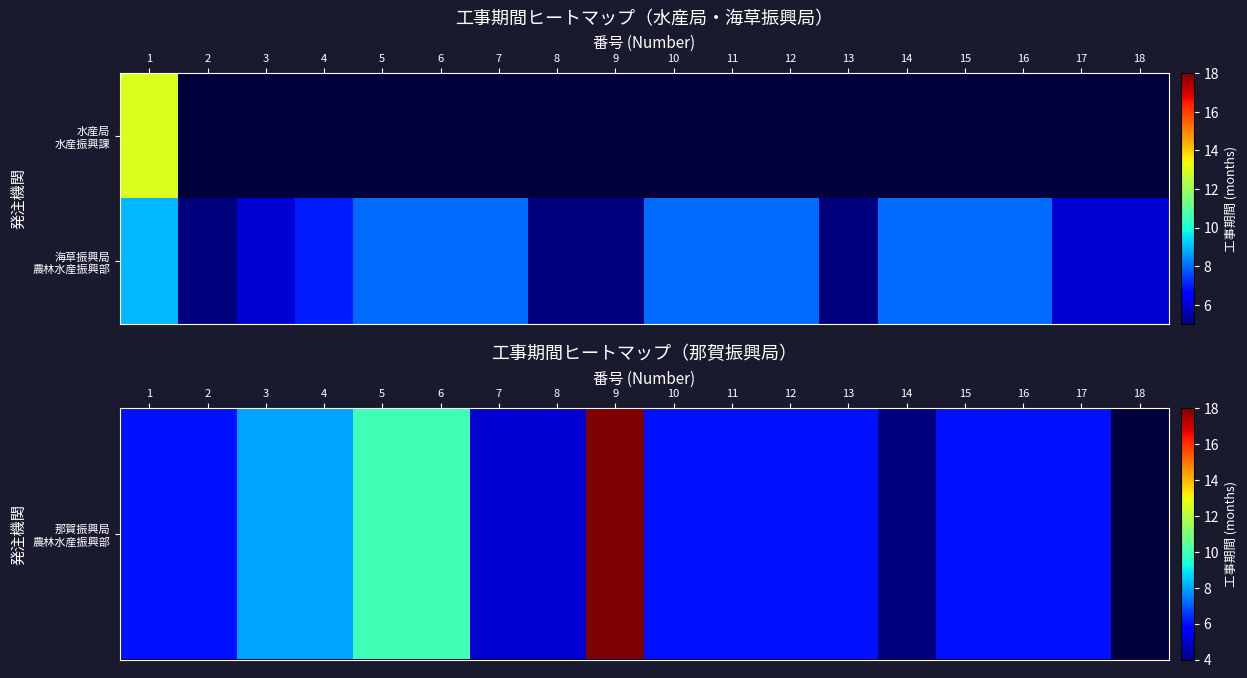

Which label corresponds to the smallest value in the chart?

14